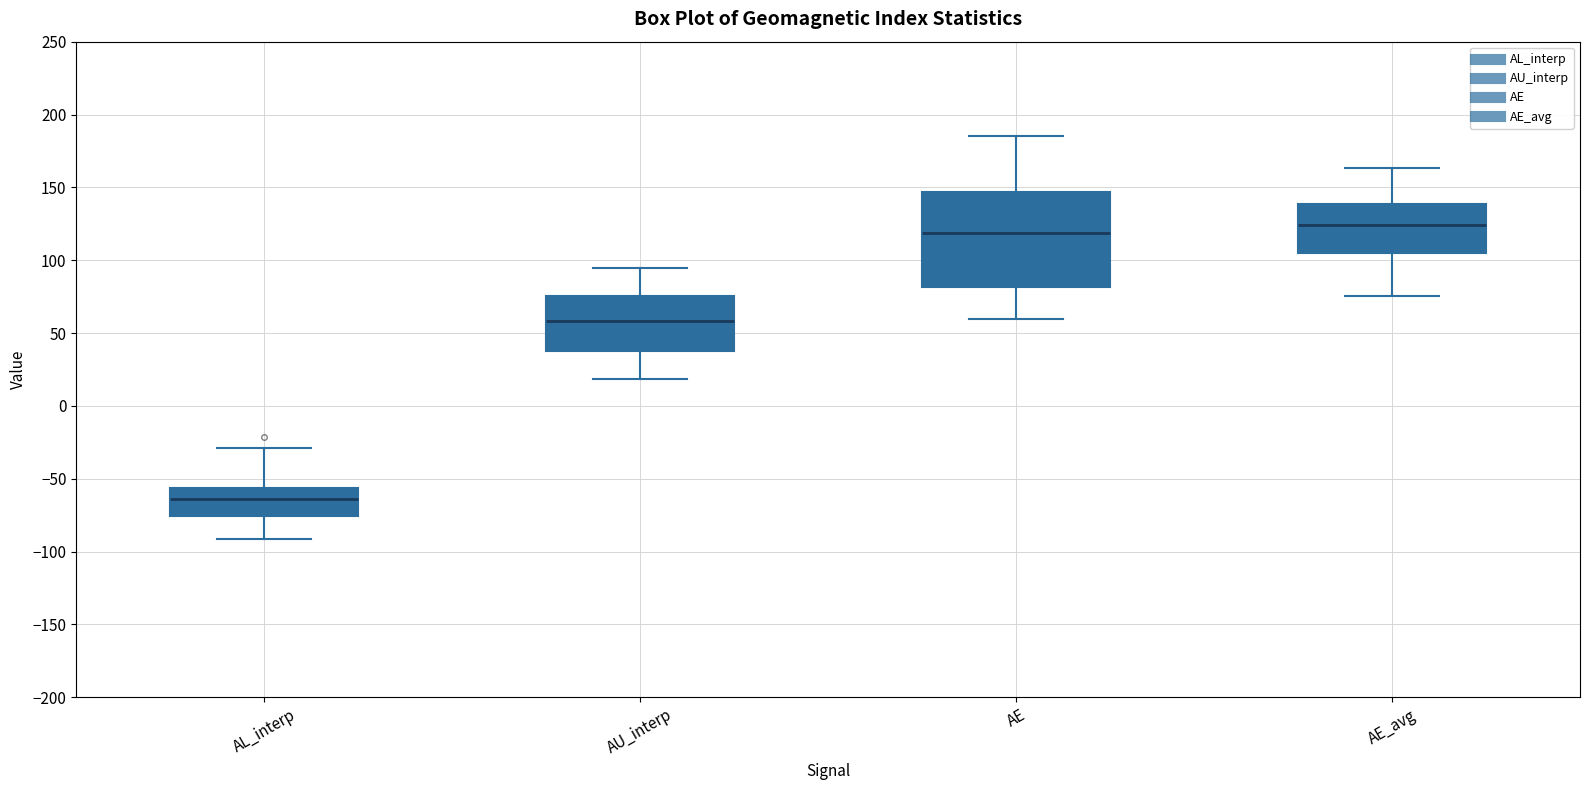

Reading left to right, read every box against the y-axis: the position of its median line, the range the box covers, and the ends of its whiskers. The values are not printed on the chart, so give them approximately, as read against the axis.

AL_interp: median -65, box -75 to -55, whiskers -90 to -30
AU_interp: median 60, box 40 to 75, whiskers 20 to 95
AE: median 120, box 80 to 145, whiskers 60 to 185
AE_avg: median 125, box 105 to 140, whiskers 75 to 165